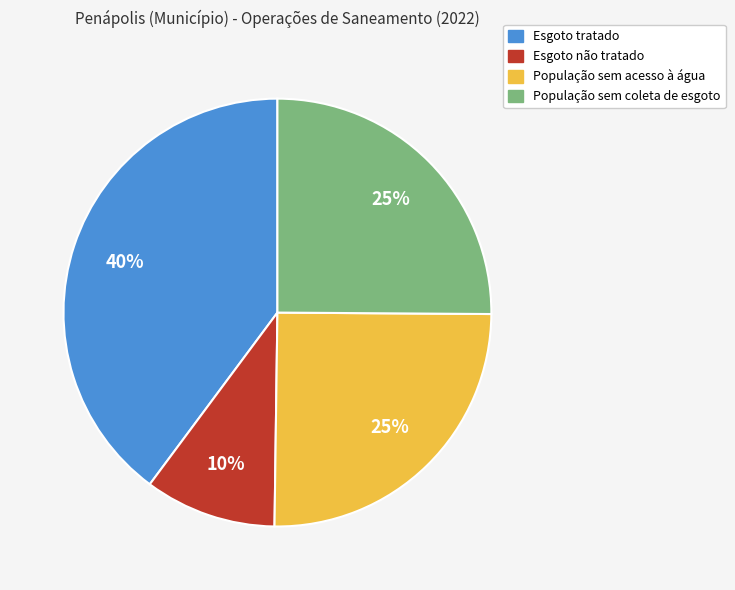

Which category has the biggest portion of the pie?

Esgoto tratado